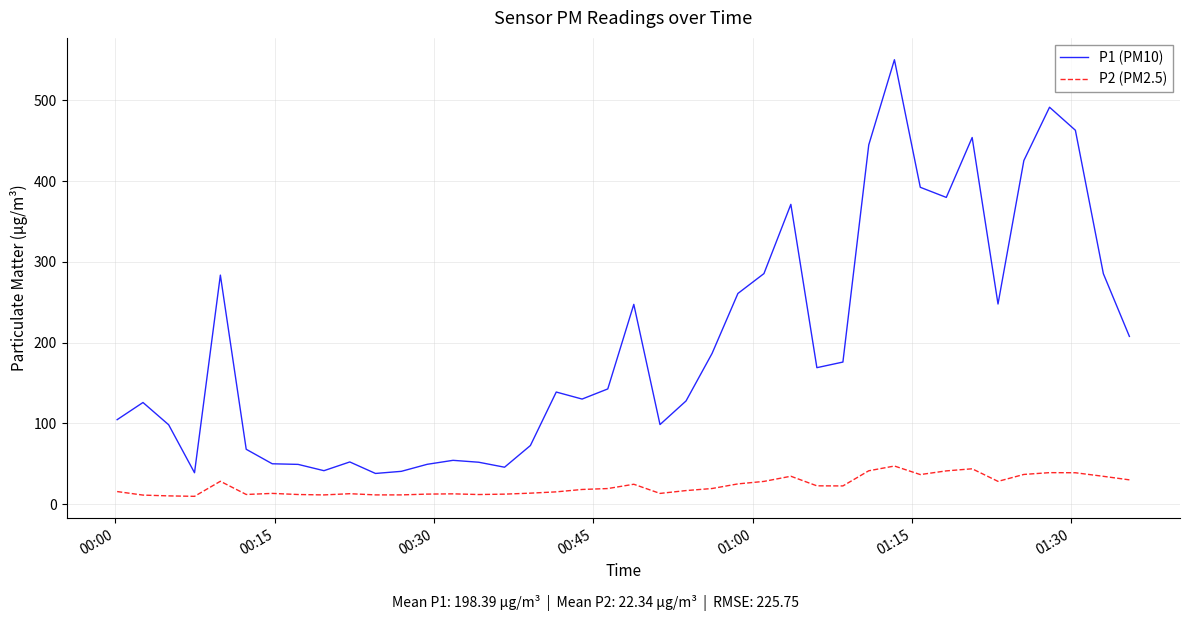

Which series has the largest total across all categories?

P1 (PM10)